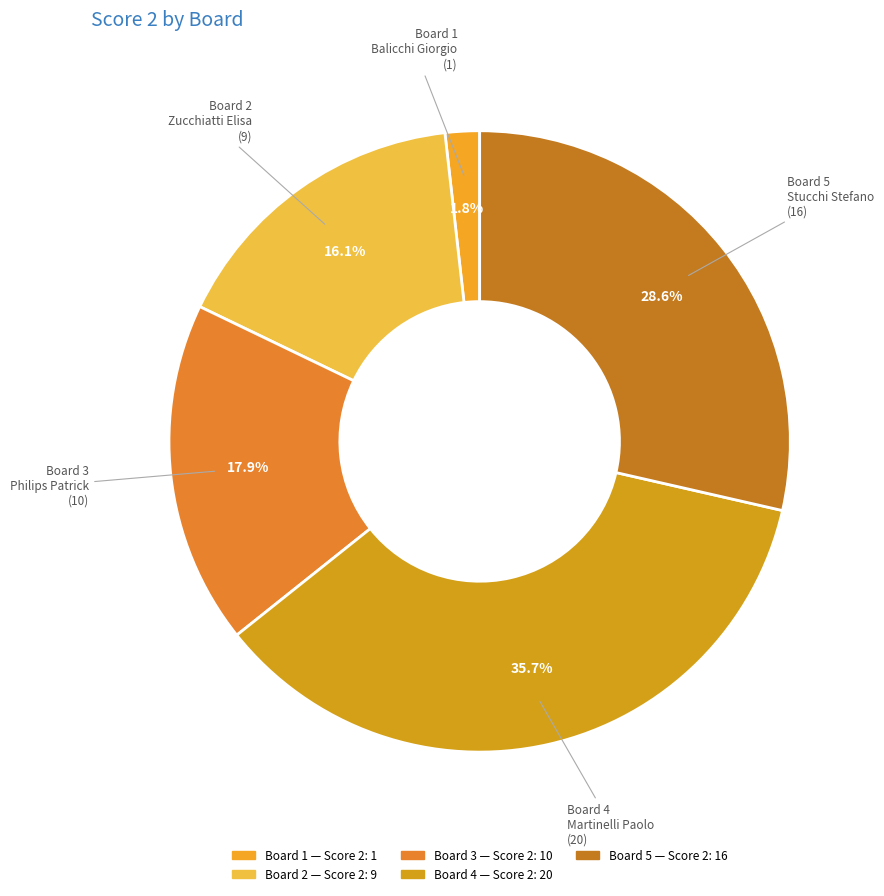

Combined, do Board 5 and Board 1 account for over 50%?

No